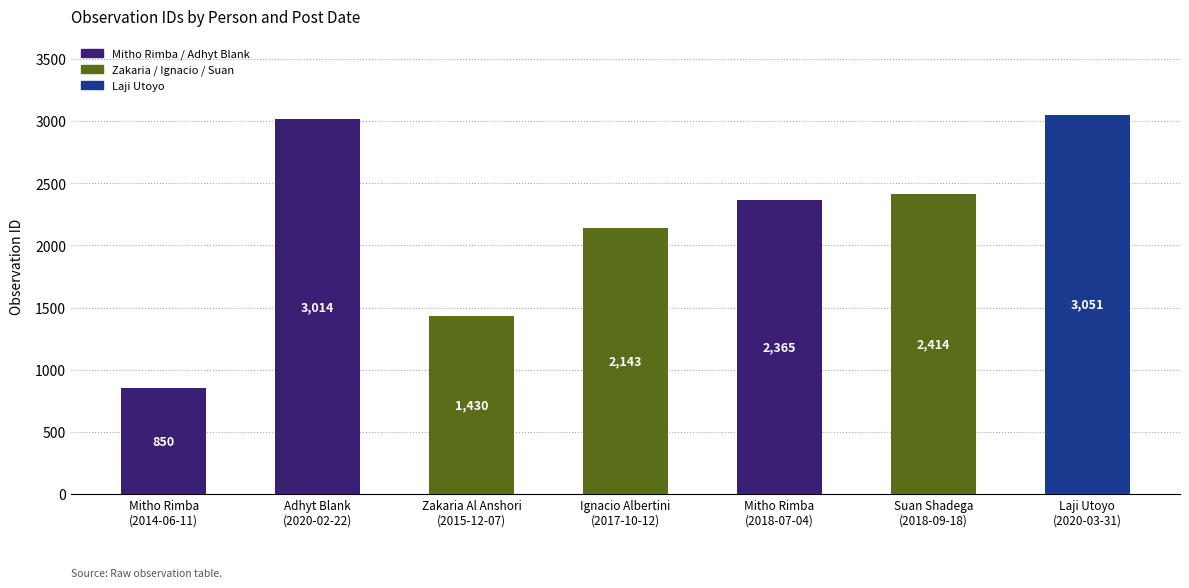

Are the bars grouped side by side (vs. stacked)?

No